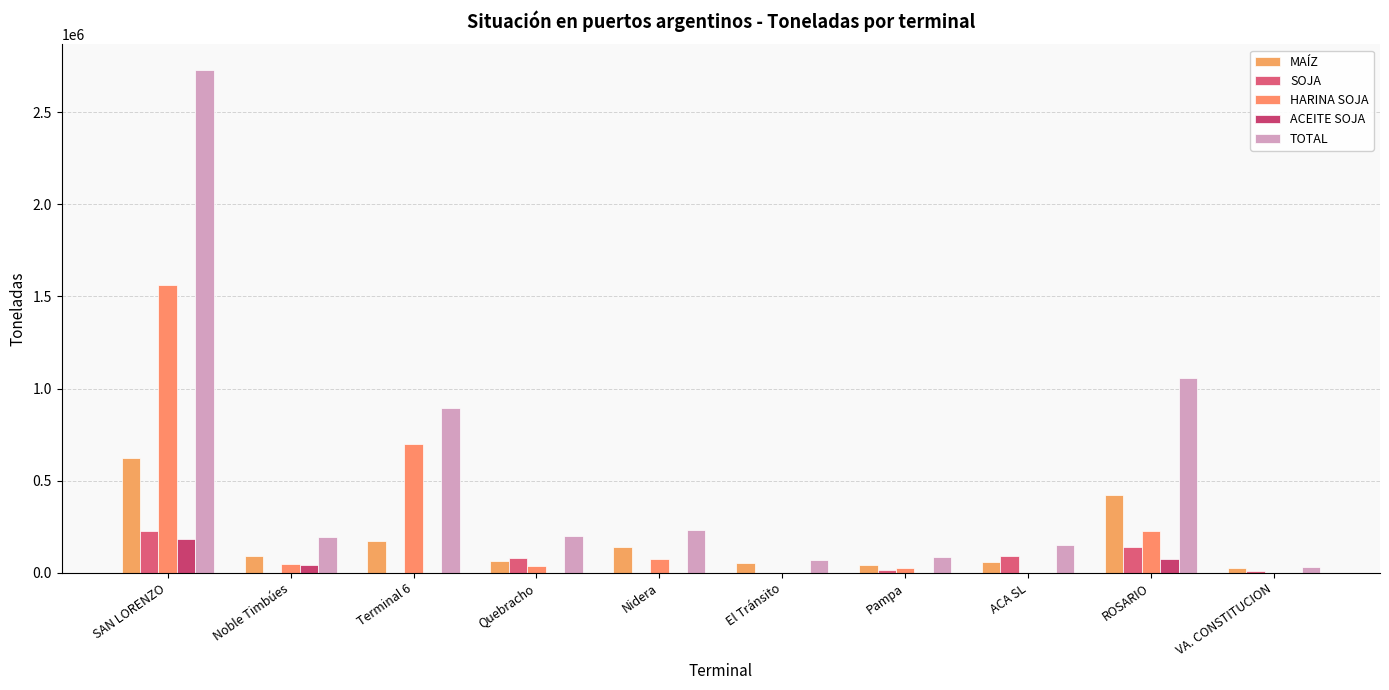

What is the label of the 9th bar from the right?

Noble Timbúes